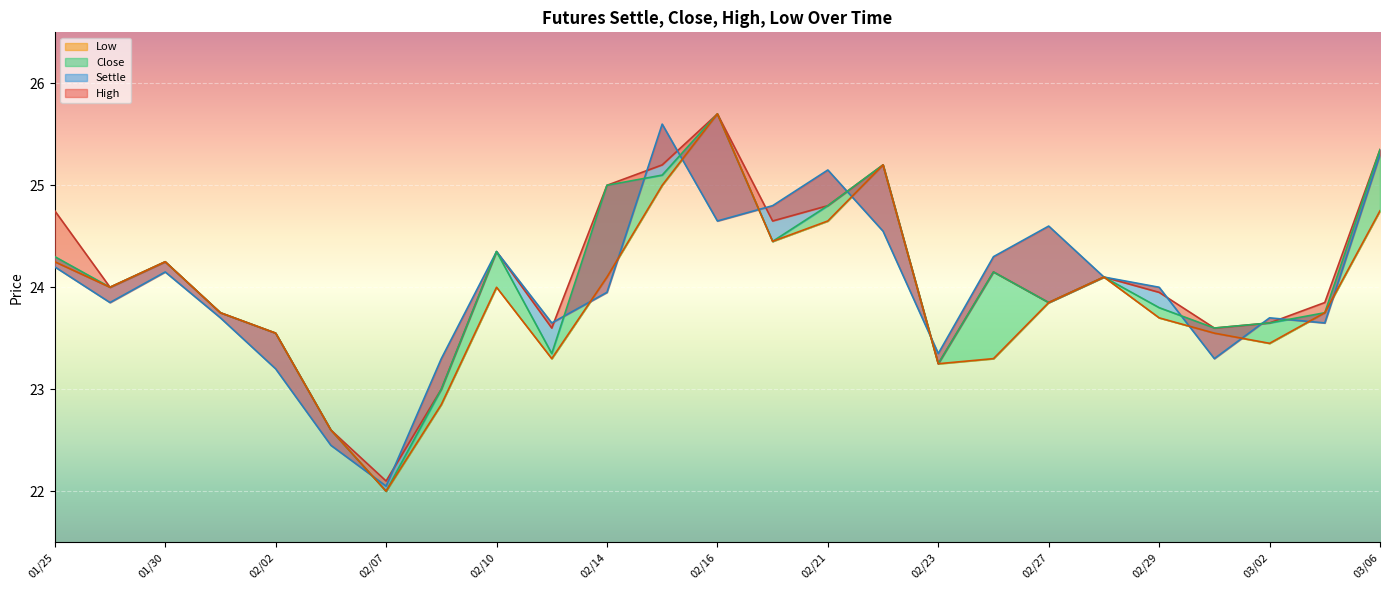

What is the value of the Low point at the 10th from the left?

23.3